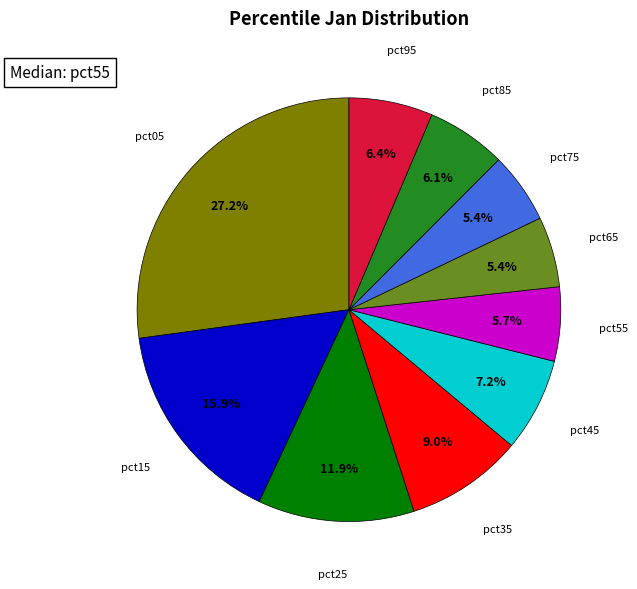

To the nearest percent, what is the difference between the largest and smallest slice percentages?

22%